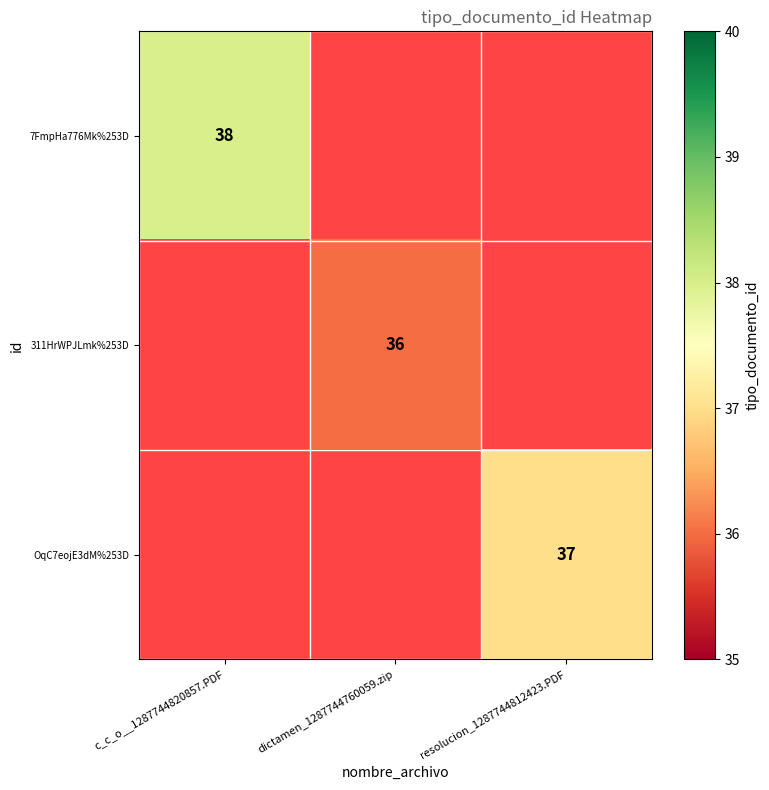

At how many categories does at least one series exceed 36?

2